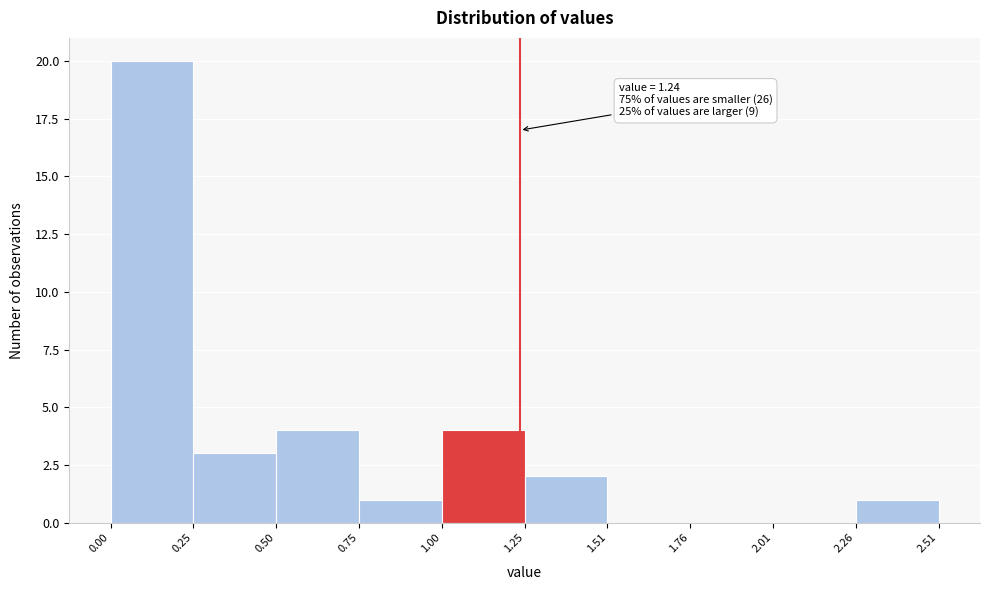

Over which range of the x-axis is the bar tallest?

0.00 to 0.25